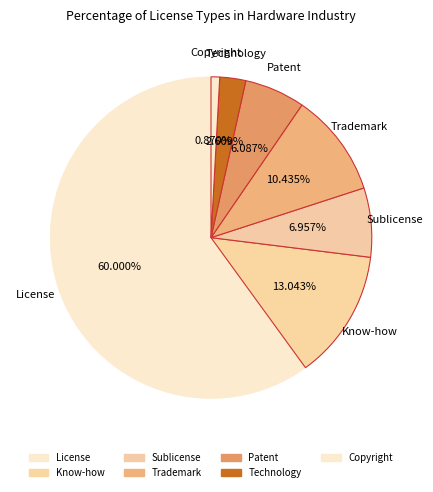

Which category has the smallest portion of the pie?

Copyright